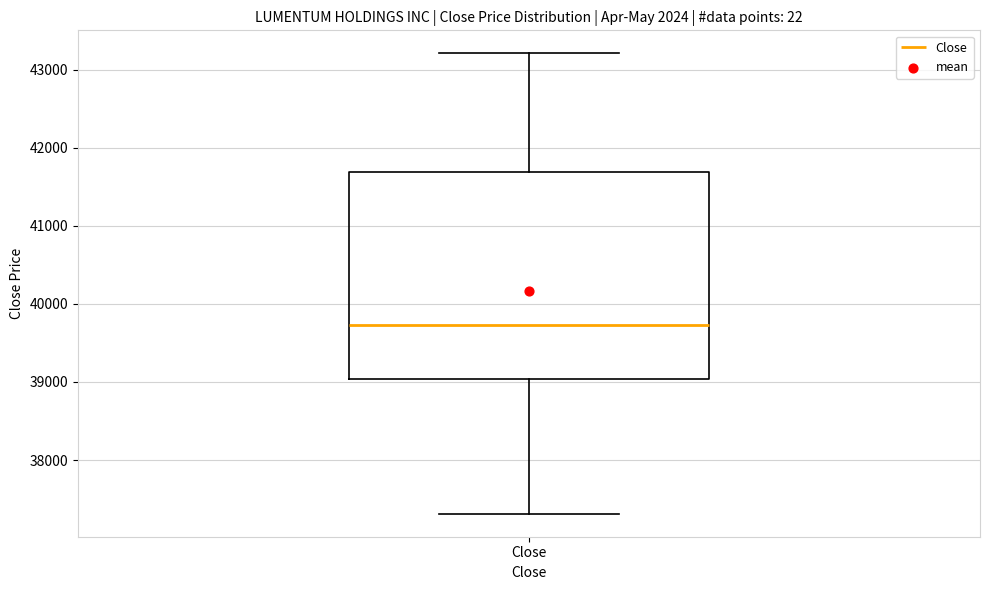

Where does the lower whisker of the box for Close end on the y-axis? The values are not printed on the chart, so give them approximately, as read against the axis.

37300